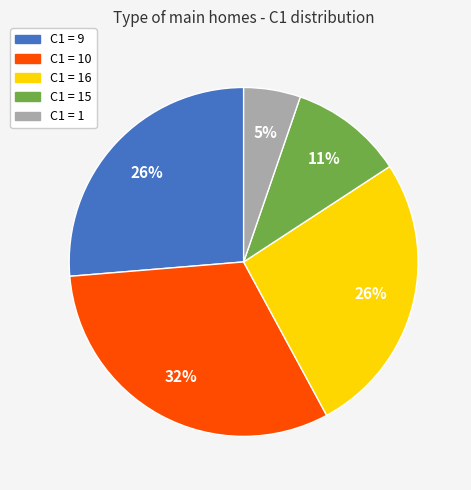

Does any single category account for the majority?

No